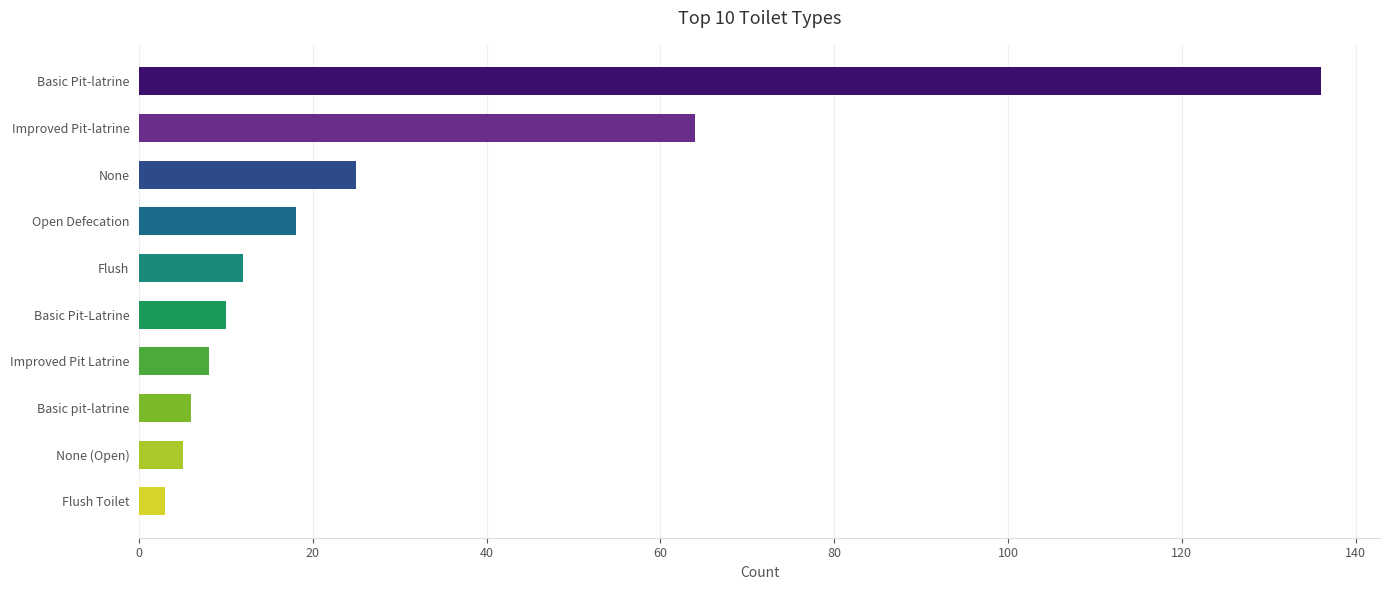

At which label is the value closest to 69?

Improved Pit-latrine